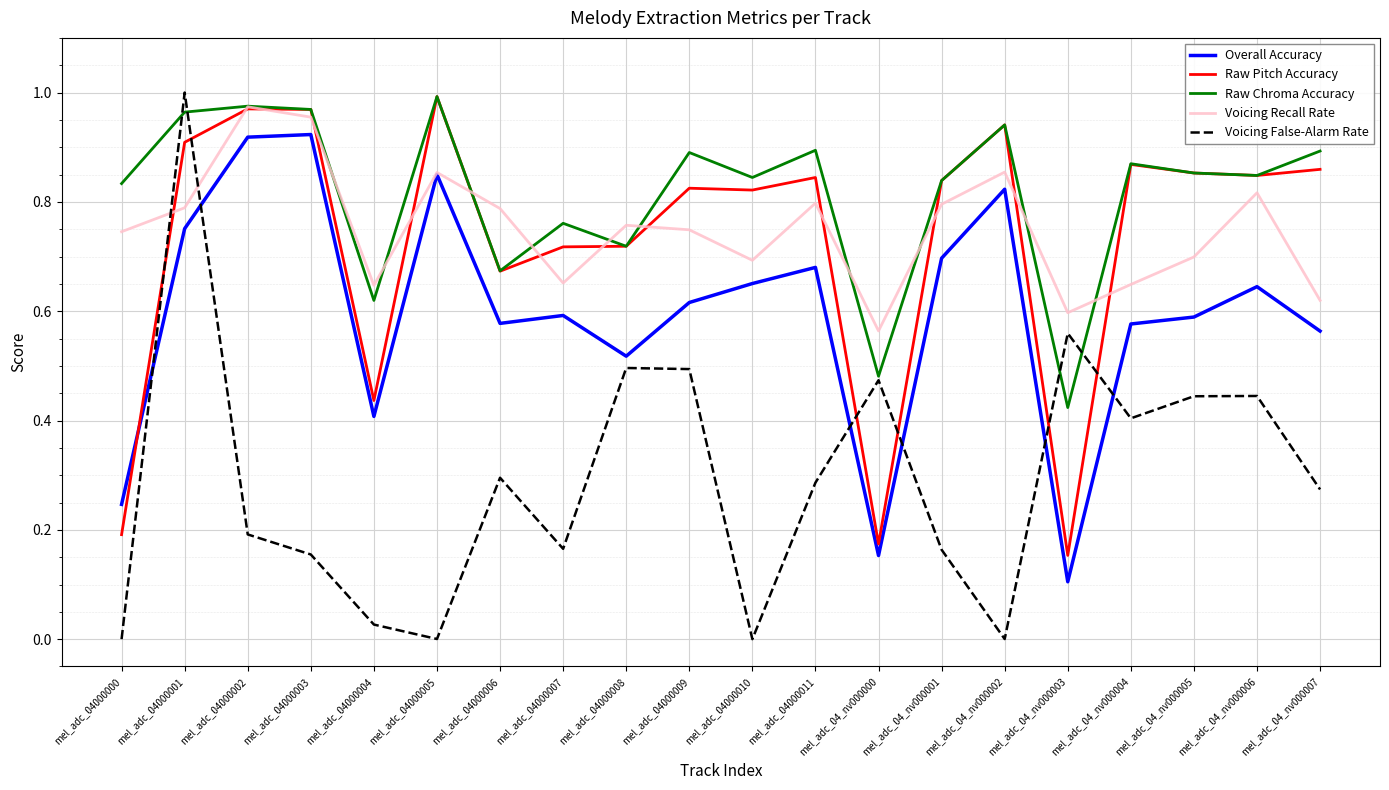

The Voicing Recall Rate series shows 0.6 at mel_adc_04_nv000000. True or false?

True